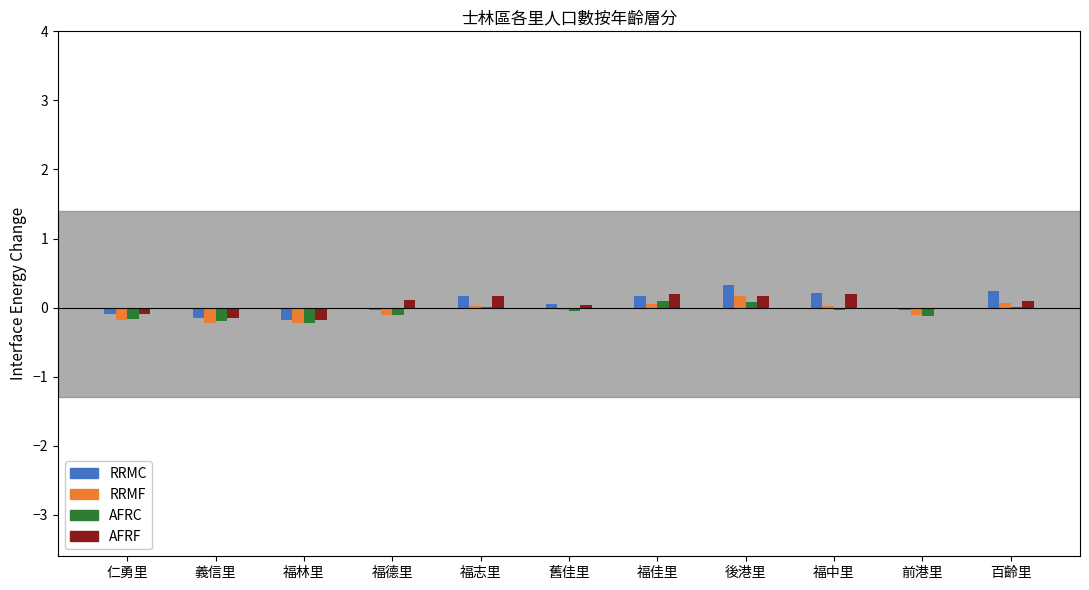

What is the greatest value displayed?

0.3